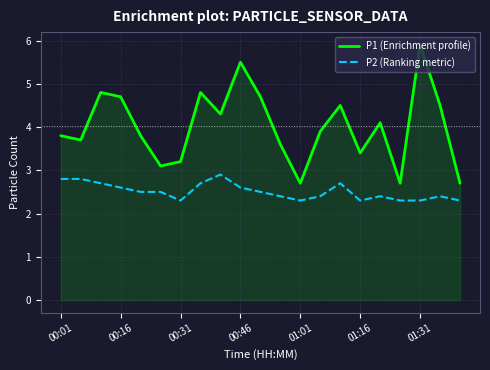

Which series has the widest spread of values?

P1 (Enrichment profile)